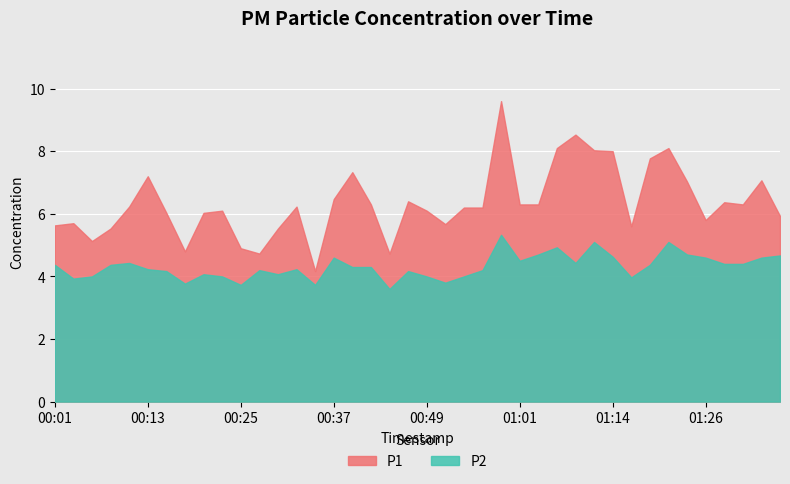

In P2, how many points are lower than both neighbors (excluding endpoints)?

10